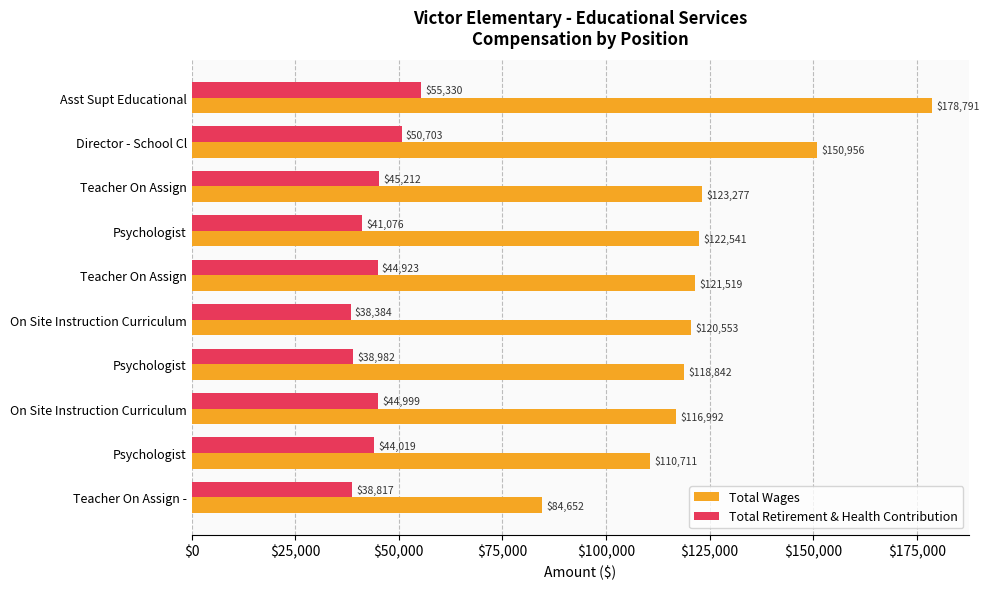

How many data points in Total Retirement & Health Contribution are less than 44923?

5